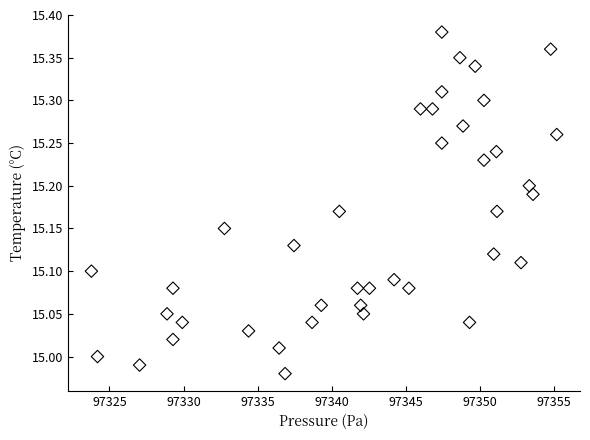

What is the range of X values (max minus min)?

31.4